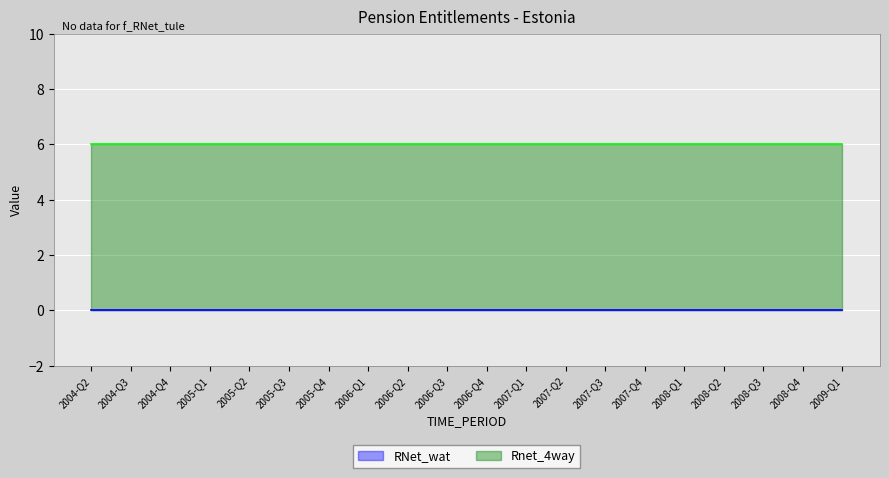

Reading left to right, extract all data points from this chart.

RNet_wat: 0	0	0	0	0	0	0	0	0	0	0	0	0	0	0	0	0	0	0	0
Rnet_4way: 6	6	6	6	6	6	6	6	6	6	6	6	6	6	6	6	6	6	6	6